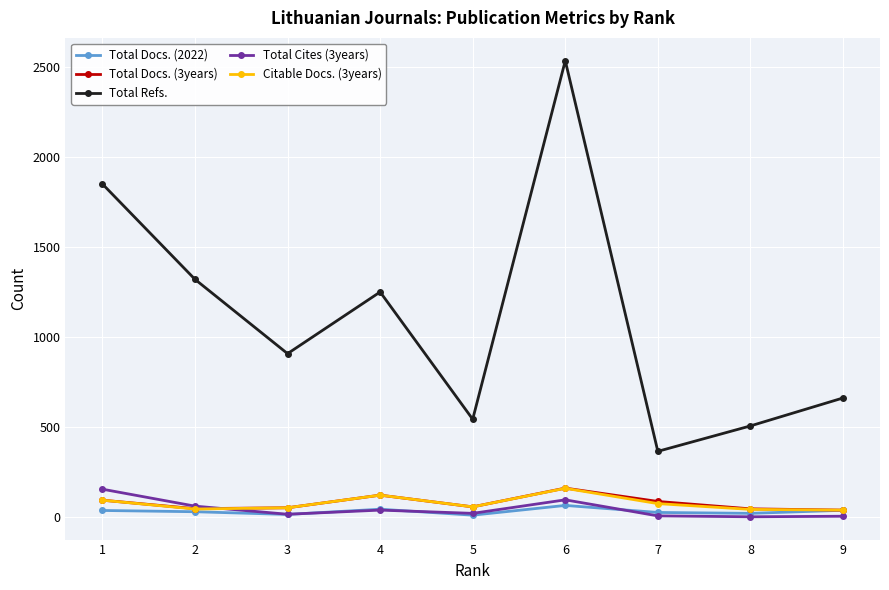

Between 3 and 7, which series saw the biggest shift?

Total Refs.